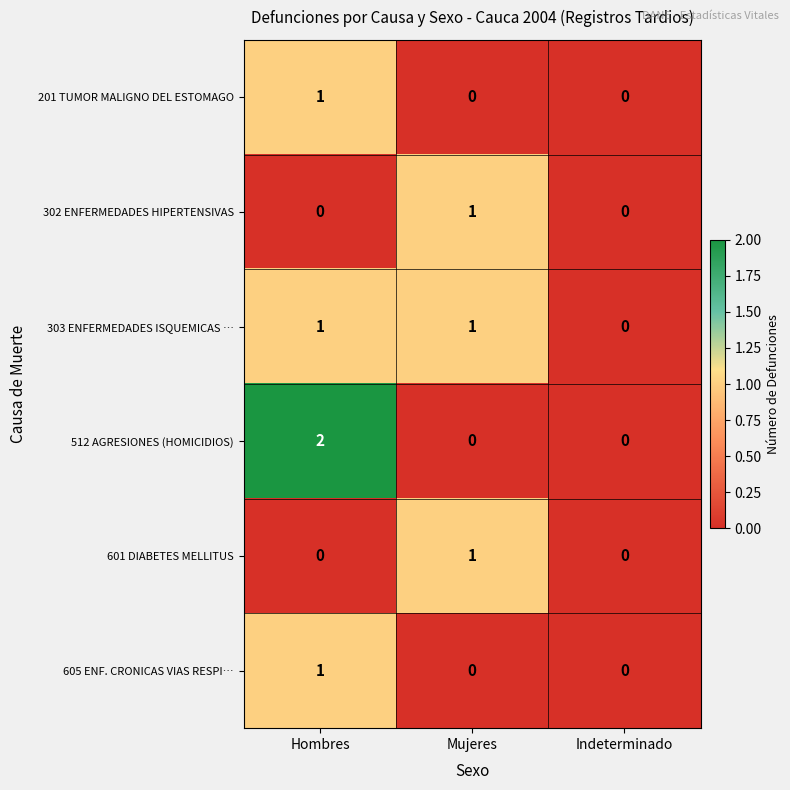

What is the total value across all series at Mujeres?

3